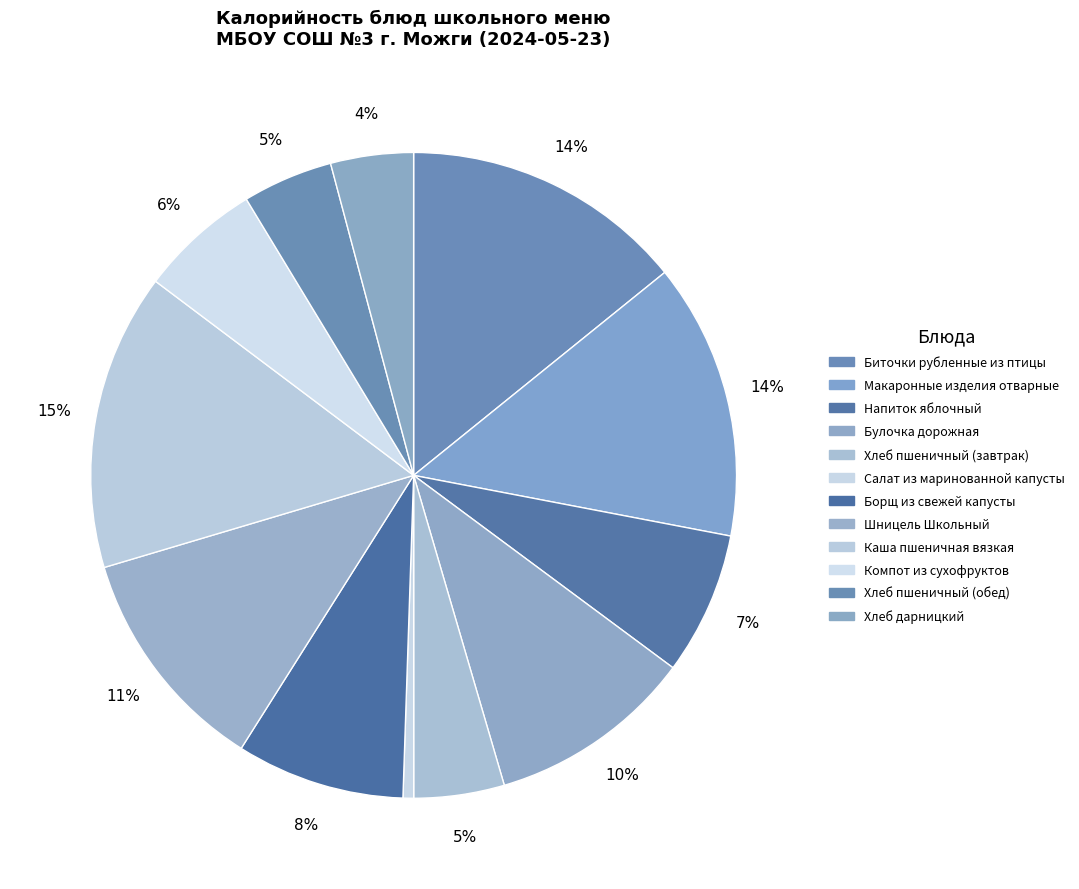

What is the largest slice in the pie chart?

Каша пшеничная вязкая